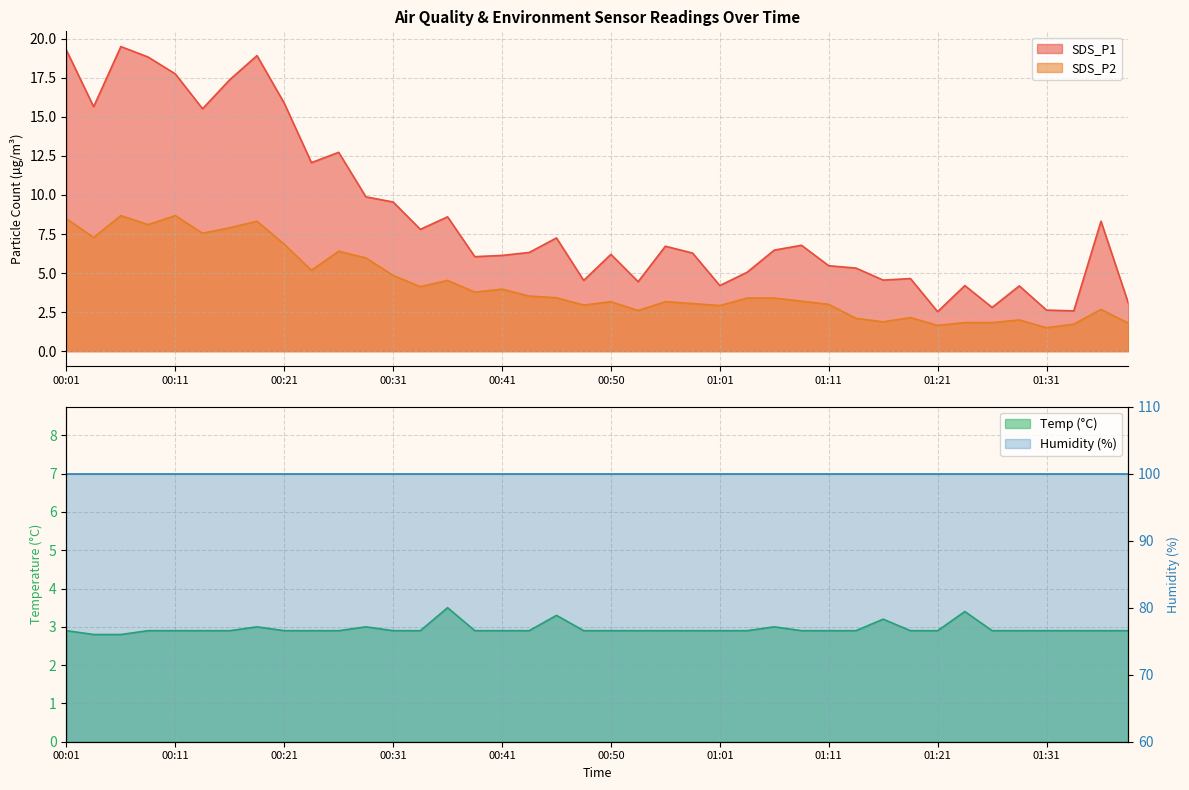

How many interior local peaks does the SDS_P1 series have?

12